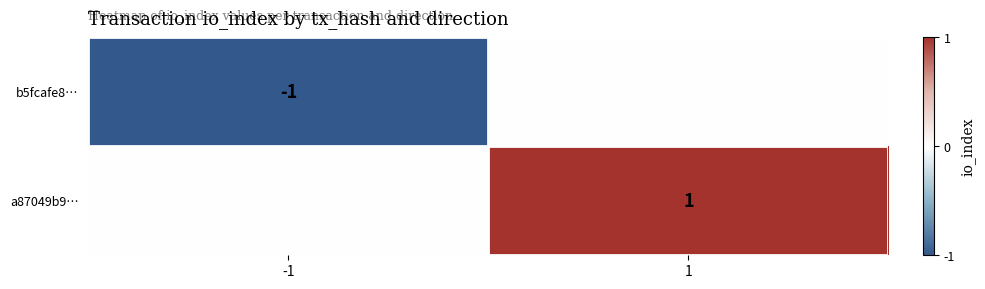

Between -1 and 1, which is larger?

1